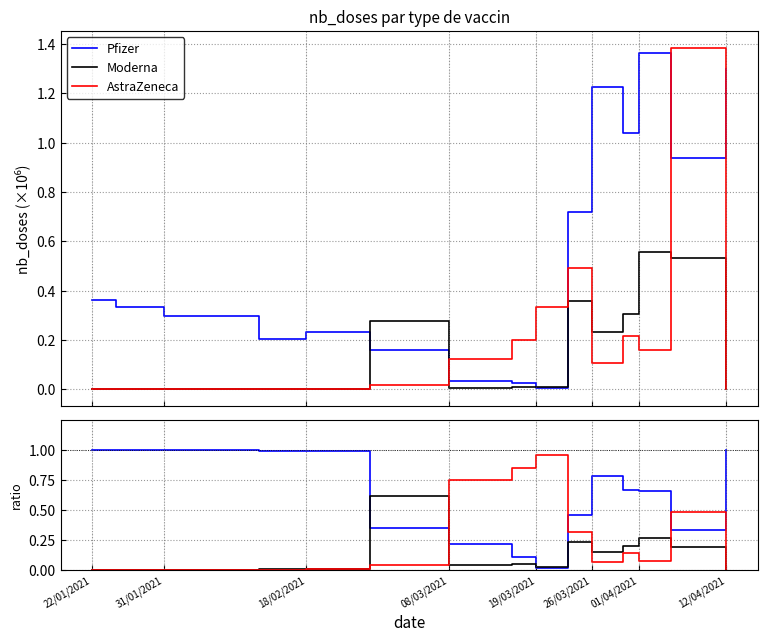

After their last crossing, which series has the higher values: Moderna ratio or Pfizer ratio?

Pfizer ratio